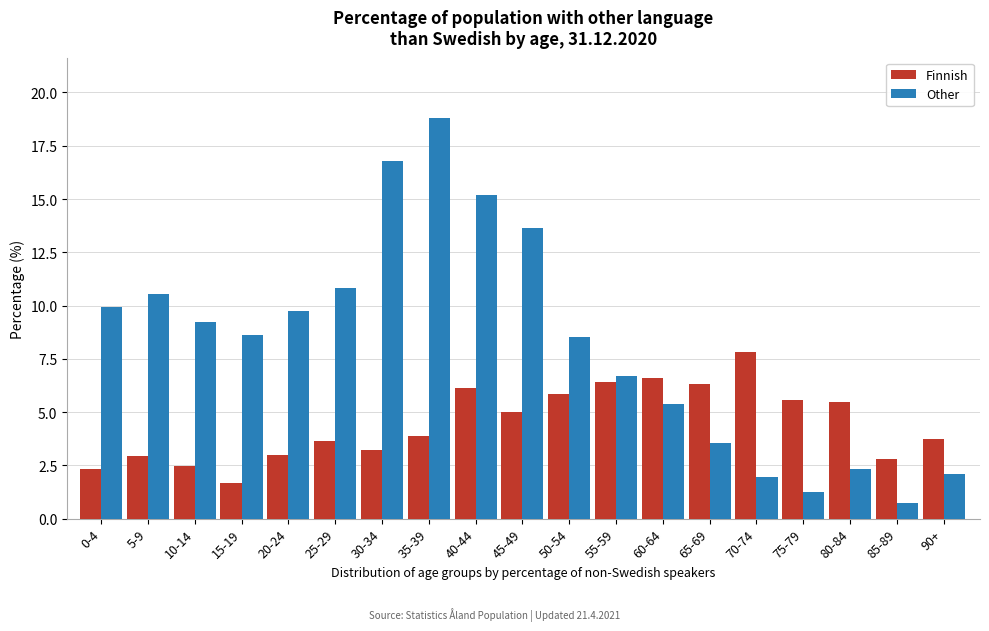

What is the spread (max minus min) of values at 20-24?

6.7